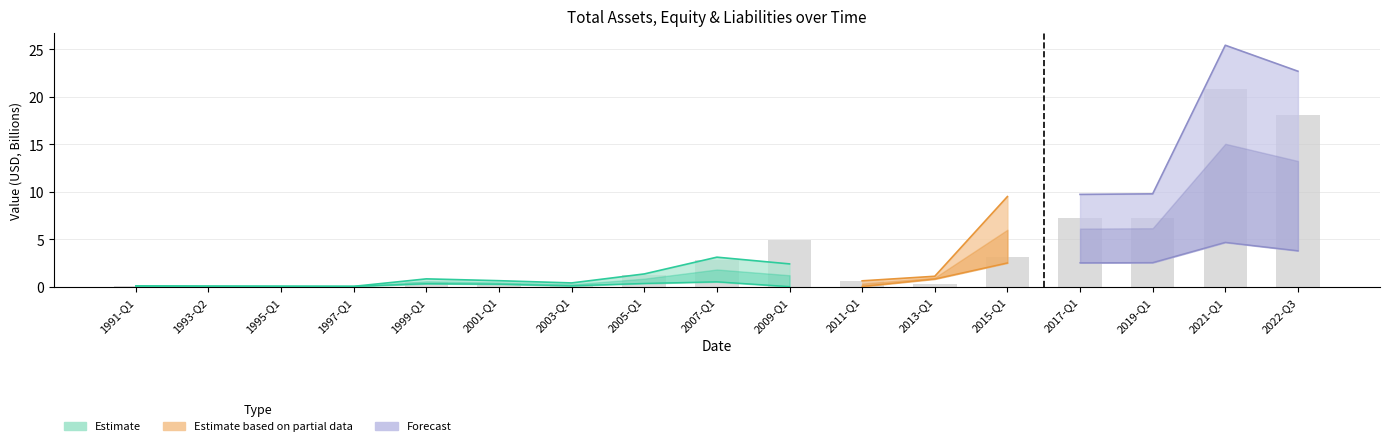

List the labels in order of value, largest first.

2021-Q1, 2022-Q3, 2019-Q1, 2017-Q1, 2009-Q1, 2015-Q1, 2007-Q1, 2005-Q1, 2011-Q1, 1999-Q1, 2001-Q1, 2003-Q1, 2013-Q1, 1991-Q1, 1993-Q2, 1995-Q1, 1997-Q1